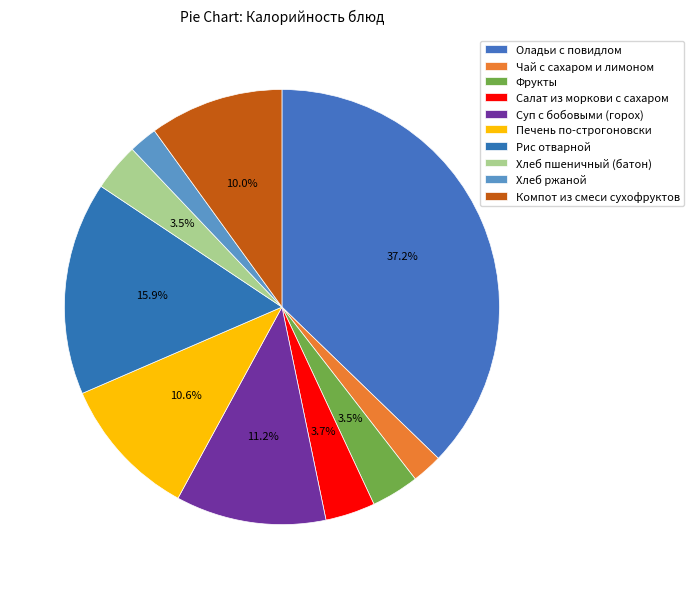

What is the smallest slice in the pie chart?

Хлеб ржаной